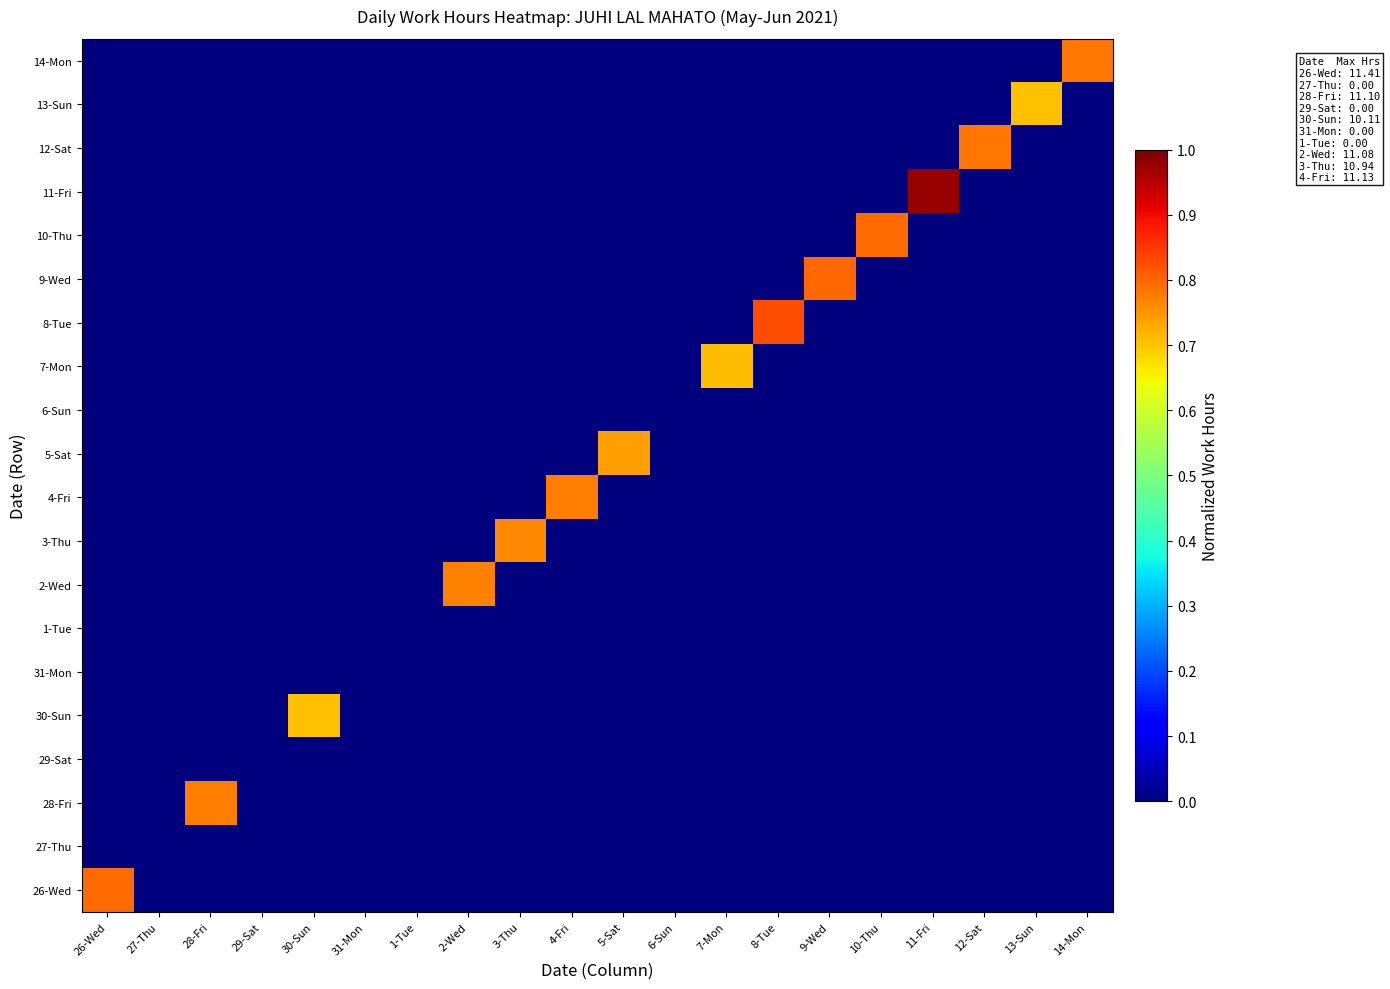

Reading right to left, what are all the values shown in this chart?

26-Wed: 14-Mon=0.0	13-Sun=0.0	12-Sat=0.0	11-Fri=0.0	10-Thu=0.0	9-Wed=0.0	8-Tue=0.0	7-Mon=0.0	6-Sun=0.0	5-Sat=0.0	4-Fri=0.0	3-Thu=0.0	2-Wed=0.0	1-Tue=0.0	31-Mon=0.0	30-Sun=0.0	29-Sat=0.0	28-Fri=0.0	27-Thu=0.0	26-Wed=0.8
27-Thu: 14-Mon=0.0	13-Sun=0.0	12-Sat=0.0	11-Fri=0.0	10-Thu=0.0	9-Wed=0.0	8-Tue=0.0	7-Mon=0.0	6-Sun=0.0	5-Sat=0.0	4-Fri=0.0	3-Thu=0.0	2-Wed=0.0	1-Tue=0.0	31-Mon=0.0	30-Sun=0.0	29-Sat=0.0	28-Fri=0.0	27-Thu=0.0	26-Wed=0.0
28-Fri: 14-Mon=0.0	13-Sun=0.0	12-Sat=0.0	11-Fri=0.0	10-Thu=0.0	9-Wed=0.0	8-Tue=0.0	7-Mon=0.0	6-Sun=0.0	5-Sat=0.0	4-Fri=0.0	3-Thu=0.0	2-Wed=0.0	1-Tue=0.0	31-Mon=0.0	30-Sun=0.0	29-Sat=0.0	28-Fri=0.8	27-Thu=0.0	26-Wed=0.0
29-Sat: 14-Mon=0.0	13-Sun=0.0	12-Sat=0.0	11-Fri=0.0	10-Thu=0.0	9-Wed=0.0	8-Tue=0.0	7-Mon=0.0	6-Sun=0.0	5-Sat=0.0	4-Fri=0.0	3-Thu=0.0	2-Wed=0.0	1-Tue=0.0	31-Mon=0.0	30-Sun=0.0	29-Sat=0.0	28-Fri=0.0	27-Thu=0.0	26-Wed=0.0
30-Sun: 14-Mon=0.0	13-Sun=0.0	12-Sat=0.0	11-Fri=0.0	10-Thu=0.0	9-Wed=0.0	8-Tue=0.0	7-Mon=0.0	6-Sun=0.0	5-Sat=0.0	4-Fri=0.0	3-Thu=0.0	2-Wed=0.0	1-Tue=0.0	31-Mon=0.0	30-Sun=0.7	29-Sat=0.0	28-Fri=0.0	27-Thu=0.0	26-Wed=0.0
31-Mon: 14-Mon=0.0	13-Sun=0.0	12-Sat=0.0	11-Fri=0.0	10-Thu=0.0	9-Wed=0.0	8-Tue=0.0	7-Mon=0.0	6-Sun=0.0	5-Sat=0.0	4-Fri=0.0	3-Thu=0.0	2-Wed=0.0	1-Tue=0.0	31-Mon=0.0	30-Sun=0.0	29-Sat=0.0	28-Fri=0.0	27-Thu=0.0	26-Wed=0.0
1-Tue: 14-Mon=0.0	13-Sun=0.0	12-Sat=0.0	11-Fri=0.0	10-Thu=0.0	9-Wed=0.0	8-Tue=0.0	7-Mon=0.0	6-Sun=0.0	5-Sat=0.0	4-Fri=0.0	3-Thu=0.0	2-Wed=0.0	1-Tue=0.0	31-Mon=0.0	30-Sun=0.0	29-Sat=0.0	28-Fri=0.0	27-Thu=0.0	26-Wed=0.0
2-Wed: 14-Mon=0.0	13-Sun=0.0	12-Sat=0.0	11-Fri=0.0	10-Thu=0.0	9-Wed=0.0	8-Tue=0.0	7-Mon=0.0	6-Sun=0.0	5-Sat=0.0	4-Fri=0.0	3-Thu=0.0	2-Wed=0.8	1-Tue=0.0	31-Mon=0.0	30-Sun=0.0	29-Sat=0.0	28-Fri=0.0	27-Thu=0.0	26-Wed=0.0
3-Thu: 14-Mon=0.0	13-Sun=0.0	12-Sat=0.0	11-Fri=0.0	10-Thu=0.0	9-Wed=0.0	8-Tue=0.0	7-Mon=0.0	6-Sun=0.0	5-Sat=0.0	4-Fri=0.0	3-Thu=0.8	2-Wed=0.0	1-Tue=0.0	31-Mon=0.0	30-Sun=0.0	29-Sat=0.0	28-Fri=0.0	27-Thu=0.0	26-Wed=0.0
4-Fri: 14-Mon=0.0	13-Sun=0.0	12-Sat=0.0	11-Fri=0.0	10-Thu=0.0	9-Wed=0.0	8-Tue=0.0	7-Mon=0.0	6-Sun=0.0	5-Sat=0.0	4-Fri=0.8	3-Thu=0.0	2-Wed=0.0	1-Tue=0.0	31-Mon=0.0	30-Sun=0.0	29-Sat=0.0	28-Fri=0.0	27-Thu=0.0	26-Wed=0.0
5-Sat: 14-Mon=0.0	13-Sun=0.0	12-Sat=0.0	11-Fri=0.0	10-Thu=0.0	9-Wed=0.0	8-Tue=0.0	7-Mon=0.0	6-Sun=0.0	5-Sat=0.7	4-Fri=0.0	3-Thu=0.0	2-Wed=0.0	1-Tue=0.0	31-Mon=0.0	30-Sun=0.0	29-Sat=0.0	28-Fri=0.0	27-Thu=0.0	26-Wed=0.0
6-Sun: 14-Mon=0.0	13-Sun=0.0	12-Sat=0.0	11-Fri=0.0	10-Thu=0.0	9-Wed=0.0	8-Tue=0.0	7-Mon=0.0	6-Sun=0.0	5-Sat=0.0	4-Fri=0.0	3-Thu=0.0	2-Wed=0.0	1-Tue=0.0	31-Mon=0.0	30-Sun=0.0	29-Sat=0.0	28-Fri=0.0	27-Thu=0.0	26-Wed=0.0
7-Mon: 14-Mon=0.0	13-Sun=0.0	12-Sat=0.0	11-Fri=0.0	10-Thu=0.0	9-Wed=0.0	8-Tue=0.0	7-Mon=0.7	6-Sun=0.0	5-Sat=0.0	4-Fri=0.0	3-Thu=0.0	2-Wed=0.0	1-Tue=0.0	31-Mon=0.0	30-Sun=0.0	29-Sat=0.0	28-Fri=0.0	27-Thu=0.0	26-Wed=0.0
8-Tue: 14-Mon=0.0	13-Sun=0.0	12-Sat=0.0	11-Fri=0.0	10-Thu=0.0	9-Wed=0.0	8-Tue=0.8	7-Mon=0.0	6-Sun=0.0	5-Sat=0.0	4-Fri=0.0	3-Thu=0.0	2-Wed=0.0	1-Tue=0.0	31-Mon=0.0	30-Sun=0.0	29-Sat=0.0	28-Fri=0.0	27-Thu=0.0	26-Wed=0.0
9-Wed: 14-Mon=0.0	13-Sun=0.0	12-Sat=0.0	11-Fri=0.0	10-Thu=0.0	9-Wed=0.8	8-Tue=0.0	7-Mon=0.0	6-Sun=0.0	5-Sat=0.0	4-Fri=0.0	3-Thu=0.0	2-Wed=0.0	1-Tue=0.0	31-Mon=0.0	30-Sun=0.0	29-Sat=0.0	28-Fri=0.0	27-Thu=0.0	26-Wed=0.0
10-Thu: 14-Mon=0.0	13-Sun=0.0	12-Sat=0.0	11-Fri=0.0	10-Thu=0.8	9-Wed=0.0	8-Tue=0.0	7-Mon=0.0	6-Sun=0.0	5-Sat=0.0	4-Fri=0.0	3-Thu=0.0	2-Wed=0.0	1-Tue=0.0	31-Mon=0.0	30-Sun=0.0	29-Sat=0.0	28-Fri=0.0	27-Thu=0.0	26-Wed=0.0
11-Fri: 14-Mon=0.0	13-Sun=0.0	12-Sat=0.0	11-Fri=1.0	10-Thu=0.0	9-Wed=0.0	8-Tue=0.0	7-Mon=0.0	6-Sun=0.0	5-Sat=0.0	4-Fri=0.0	3-Thu=0.0	2-Wed=0.0	1-Tue=0.0	31-Mon=0.0	30-Sun=0.0	29-Sat=0.0	28-Fri=0.0	27-Thu=0.0	26-Wed=0.0
12-Sat: 14-Mon=0.0	13-Sun=0.0	12-Sat=0.8	11-Fri=0.0	10-Thu=0.0	9-Wed=0.0	8-Tue=0.0	7-Mon=0.0	6-Sun=0.0	5-Sat=0.0	4-Fri=0.0	3-Thu=0.0	2-Wed=0.0	1-Tue=0.0	31-Mon=0.0	30-Sun=0.0	29-Sat=0.0	28-Fri=0.0	27-Thu=0.0	26-Wed=0.0
13-Sun: 14-Mon=0.0	13-Sun=0.7	12-Sat=0.0	11-Fri=0.0	10-Thu=0.0	9-Wed=0.0	8-Tue=0.0	7-Mon=0.0	6-Sun=0.0	5-Sat=0.0	4-Fri=0.0	3-Thu=0.0	2-Wed=0.0	1-Tue=0.0	31-Mon=0.0	30-Sun=0.0	29-Sat=0.0	28-Fri=0.0	27-Thu=0.0	26-Wed=0.0
14-Mon: 14-Mon=0.8	13-Sun=0.0	12-Sat=0.0	11-Fri=0.0	10-Thu=0.0	9-Wed=0.0	8-Tue=0.0	7-Mon=0.0	6-Sun=0.0	5-Sat=0.0	4-Fri=0.0	3-Thu=0.0	2-Wed=0.0	1-Tue=0.0	31-Mon=0.0	30-Sun=0.0	29-Sat=0.0	28-Fri=0.0	27-Thu=0.0	26-Wed=0.0